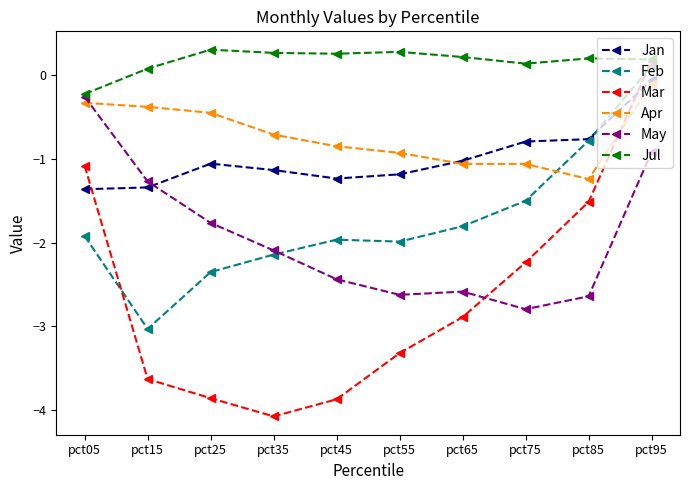

True or false: Jan has a value of -0.8 at pct85.

True